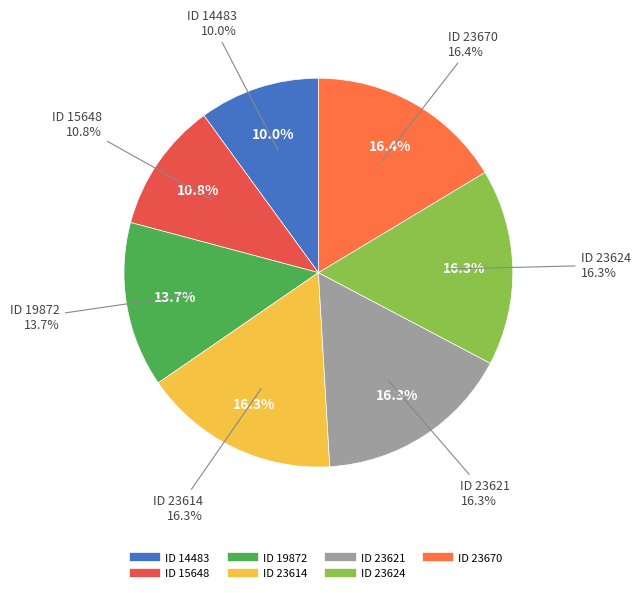

Does ID 23614 represent more than half of the total?

No